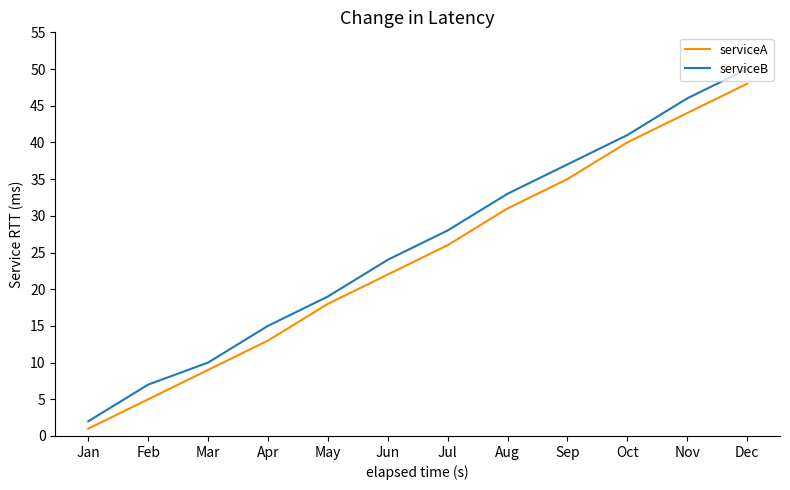

Reading right to left, transcribe all the data shown in this chart.

serviceA: 48	44	40	35	31	26	22	18	13	9	5	1
serviceB: 50	46	41	37	33	28	24	19	15	10	7	2